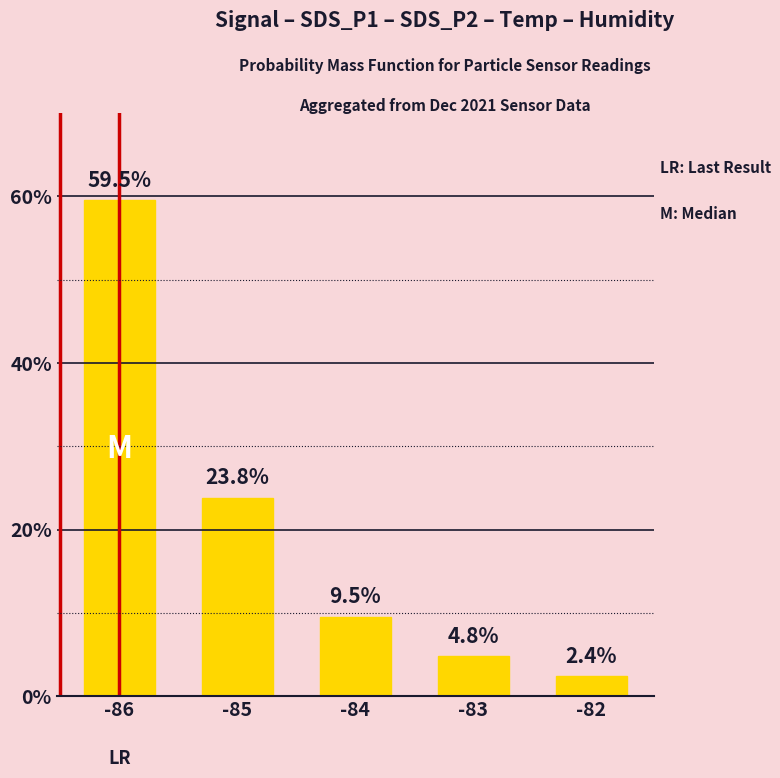

Does the chart contain any negative values?

No